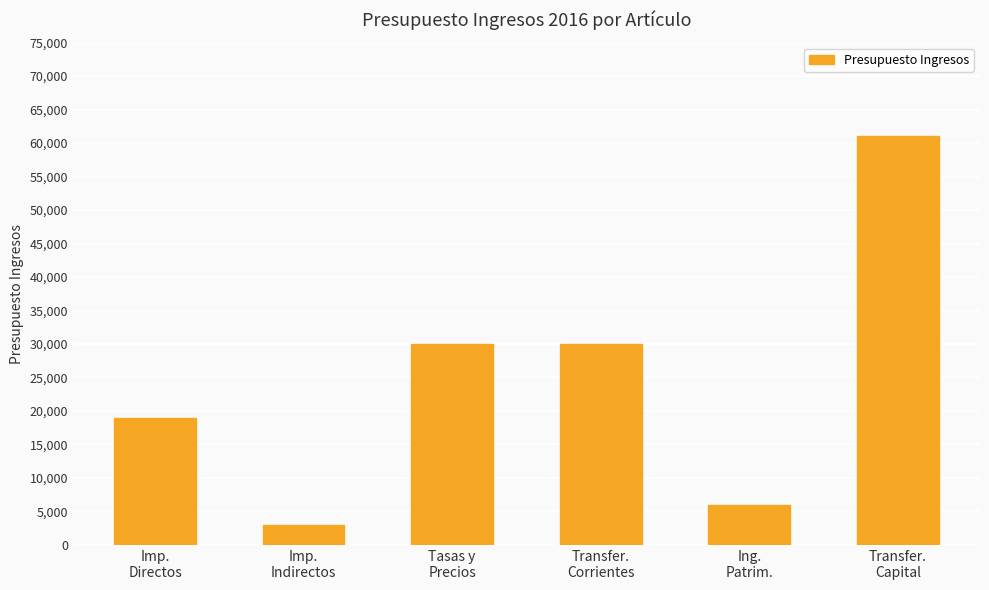

What is the smallest value displayed?

3000